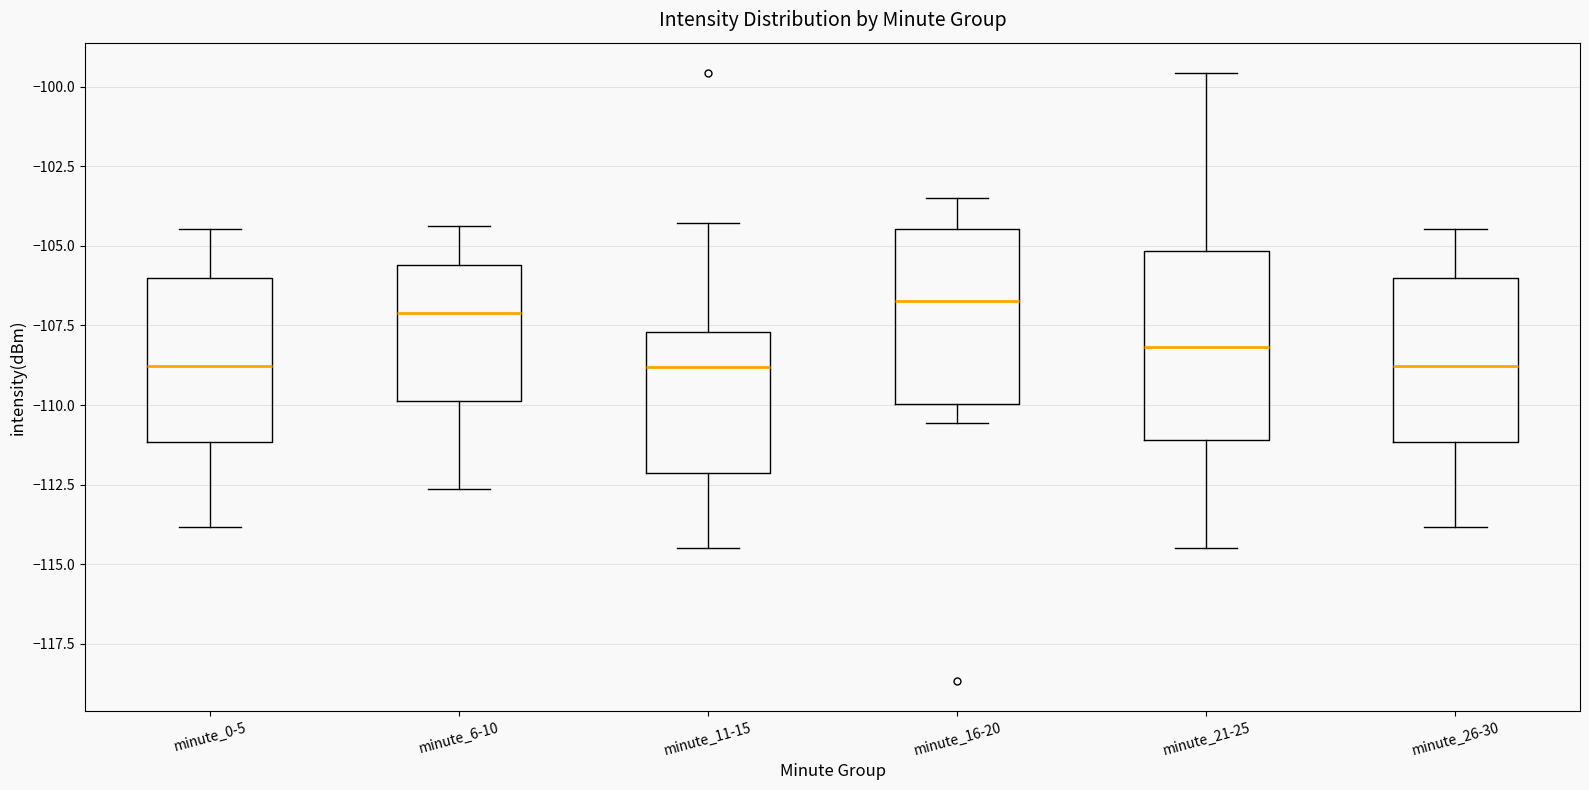

Reading left to right, read every box against the y-axis: the position of its median line, the range the box covers, and the ends of its whiskers. The values are not printed on the chart, so give them approximately, as read against the axis.

minute_0-5: median -109.0, box -111.0 to -106.0, whiskers -114.0 to -104.5
minute_6-10: median -107.0, box -110.0 to -105.5, whiskers -112.5 to -104.5
minute_11-15: median -109.0, box -112.0 to -107.5, whiskers -114.5 to -104.5
minute_16-20: median -106.5, box -110.0 to -104.5, whiskers -110.5 to -103.5
minute_21-25: median -108.0, box -111.0 to -105.0, whiskers -114.5 to -99.5
minute_26-30: median -109.0, box -111.0 to -106.0, whiskers -114.0 to -104.5